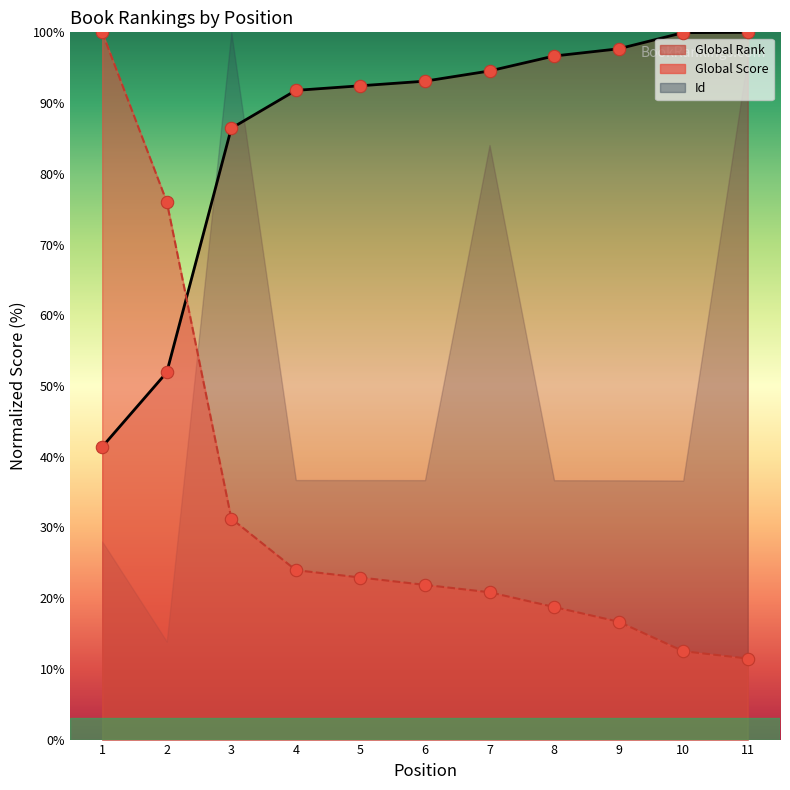

Which series reaches the maximum Y coordinate?

Global Rank